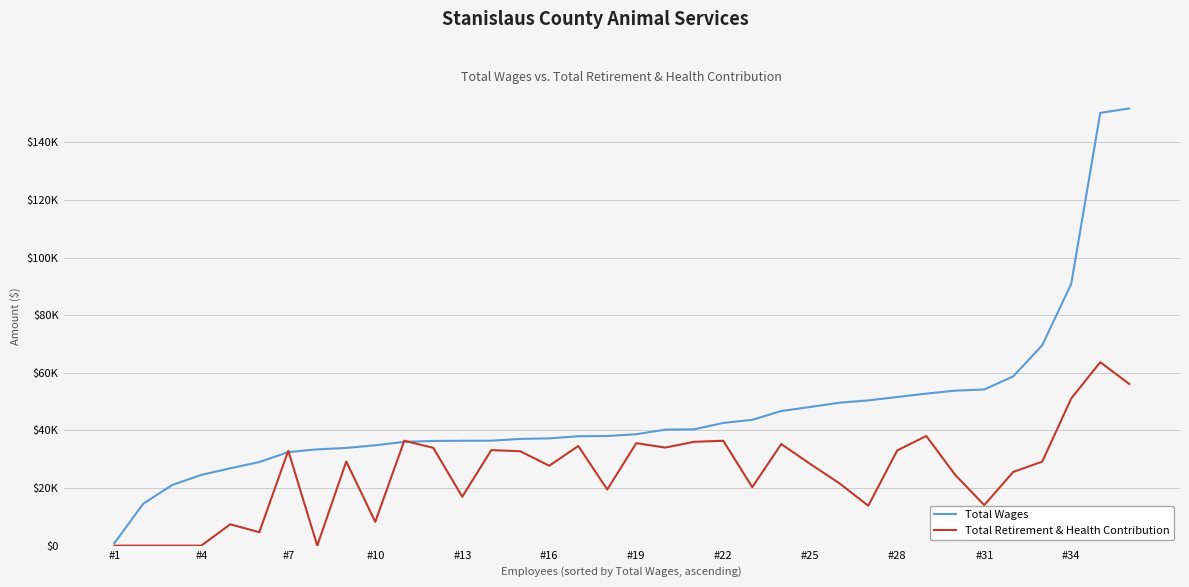

Which series has the largest range (max minus min)?

Total Wages